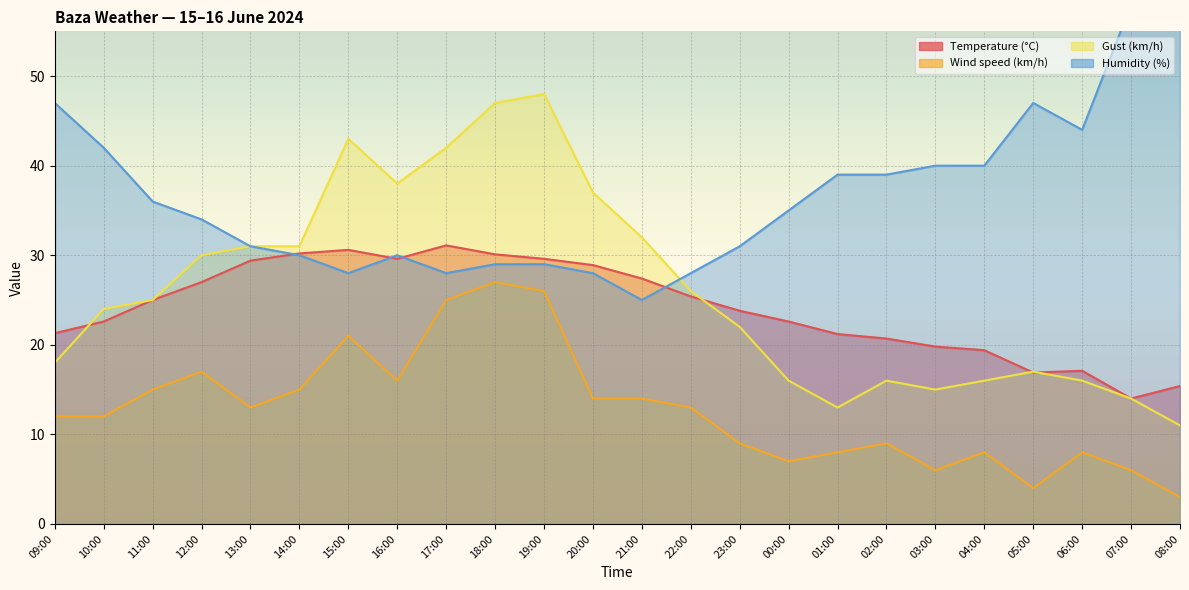

List the labels in order of Temperature (°C) value, largest first.

17:00, 15:00, 14:00, 18:00, 16:00, 19:00, 13:00, 20:00, 21:00, 12:00, 22:00, 11:00, 23:00, 10:00, 00:00, 09:00, 01:00, 02:00, 03:00, 04:00, 06:00, 05:00, 08:00, 07:00